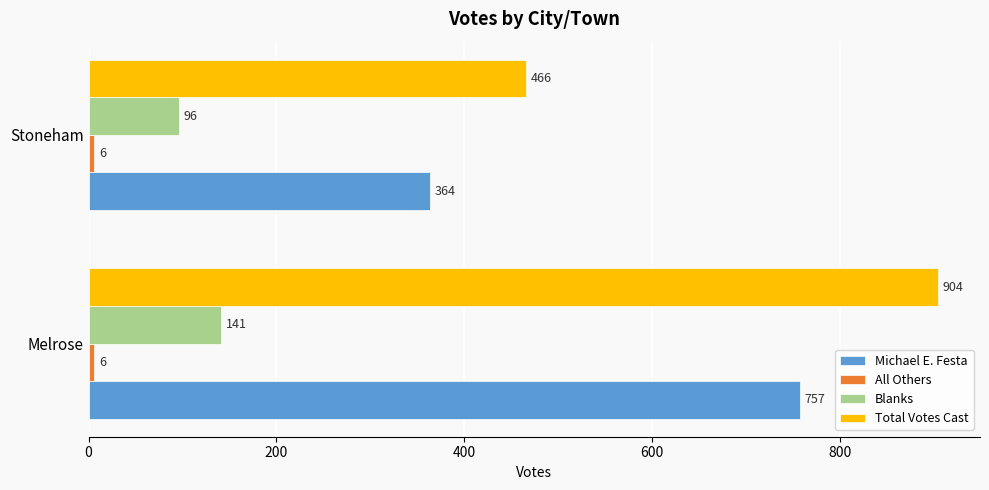

The value of Blanks at Melrose is 141. True or false?

True